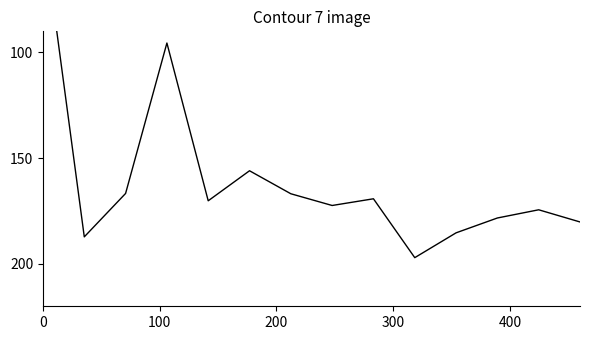

What is the difference between the maximum and minimum values?

155.8